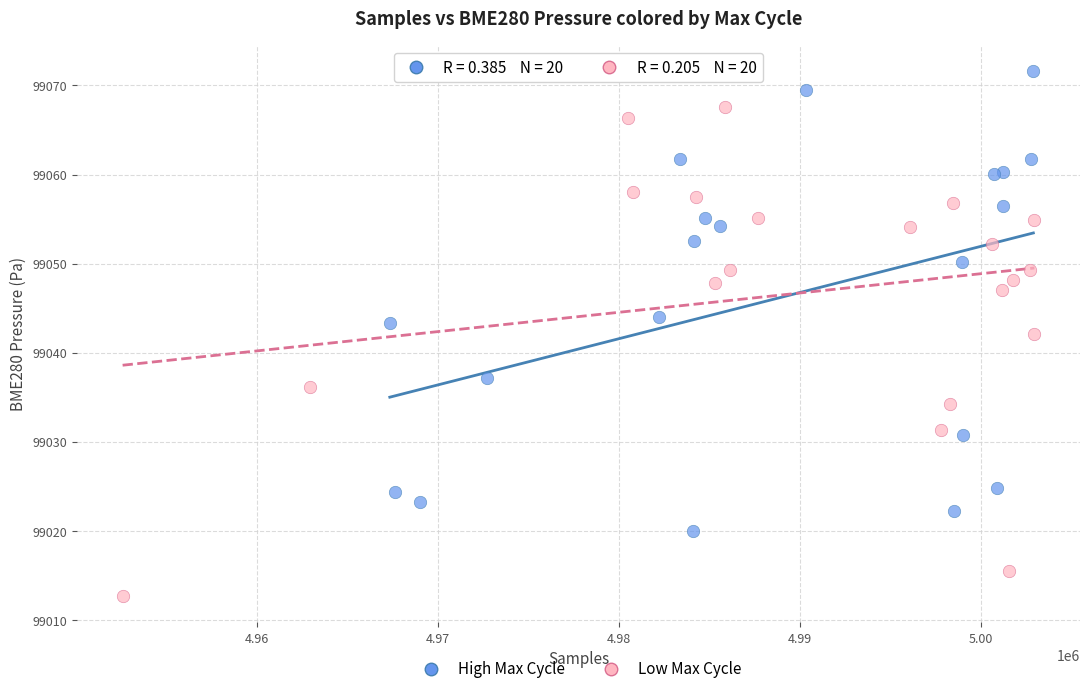

Which series has the widest spread of Y values?

Low Max Cycle